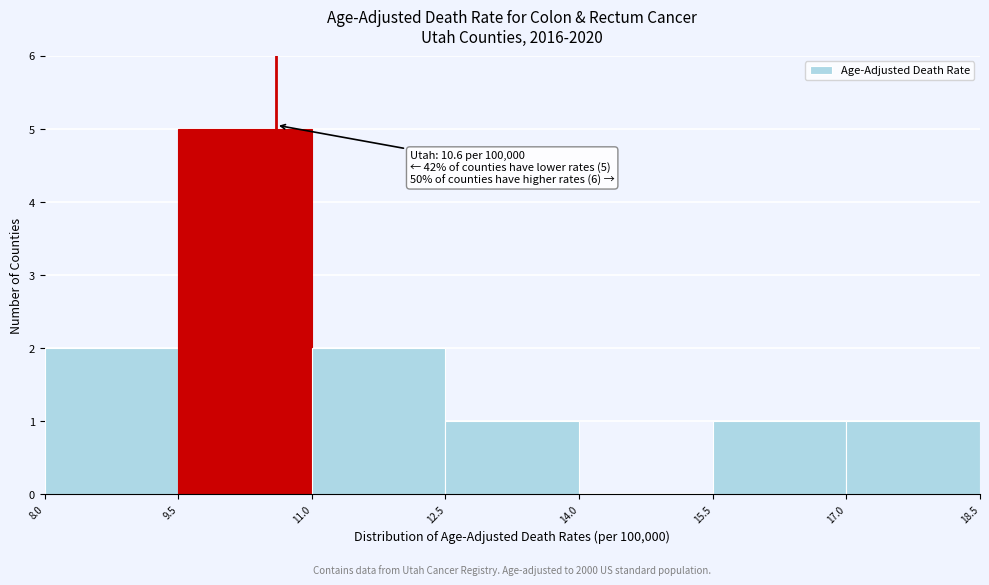

Which range on the x-axis has the tallest bar?

9.5 to 11.0